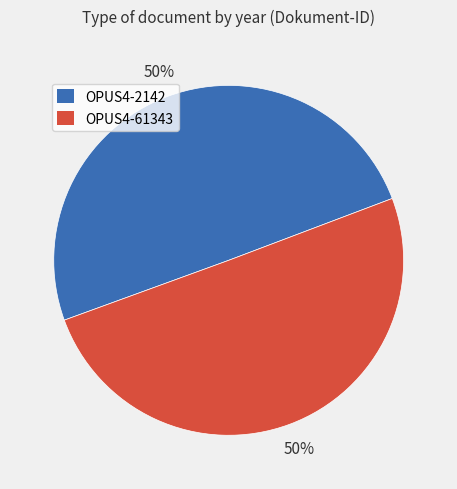

Approximately how many times larger is the value at OPUS4-61343 compared to OPUS4-2142?

1.0